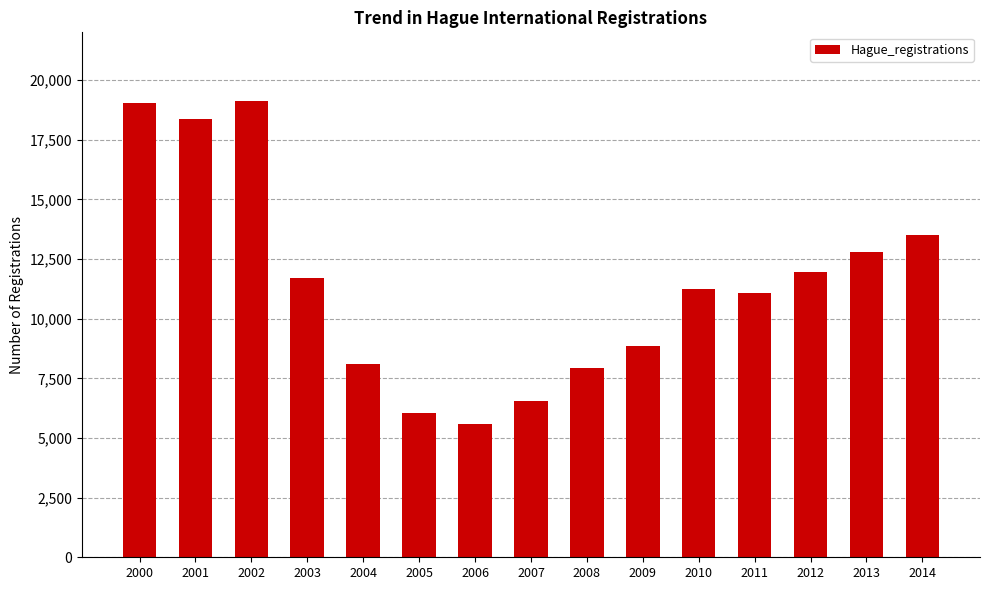

Which has a higher value, 2002 or 2008?

2002